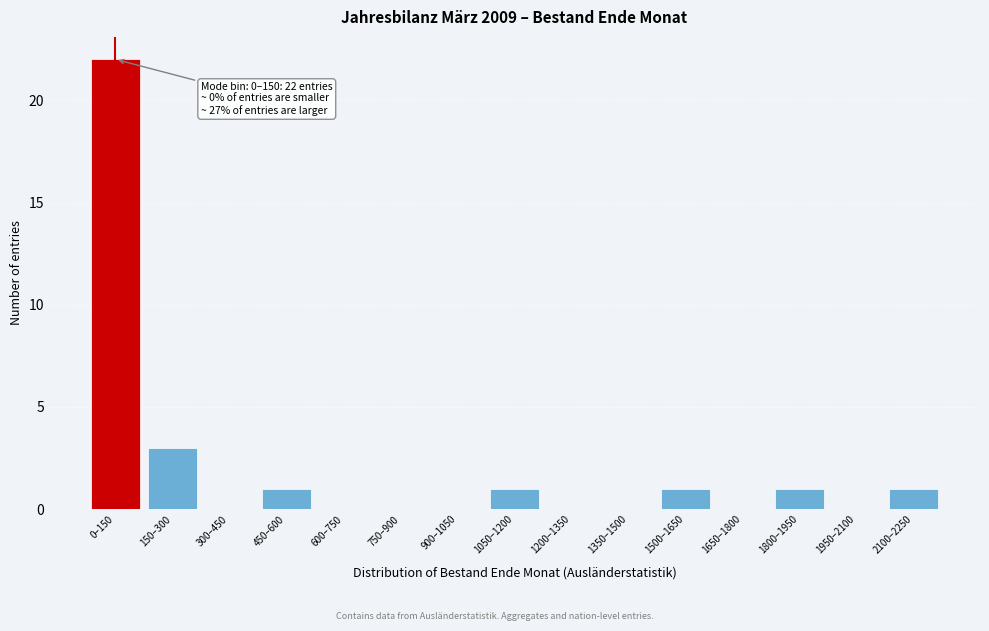

Reading left to right, transcribe all the data shown in this chart.

0–150=22	150–300=3	300–450=0	450–600=1	600–750=0	750–900=0	900–1050=0	1050–1200=1	1200–1350=0	1350–1500=0	1500–1650=1	1650–1800=0	1800–1950=1	1950–2100=0	2100–2250=1